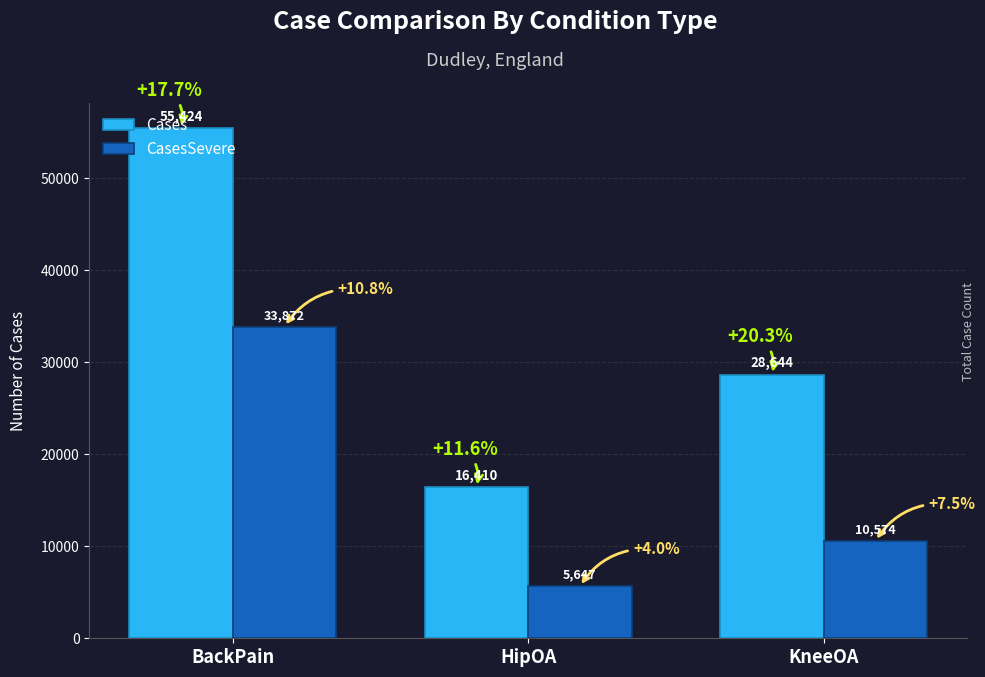

What is the total value across all series at KneeOA?

39218